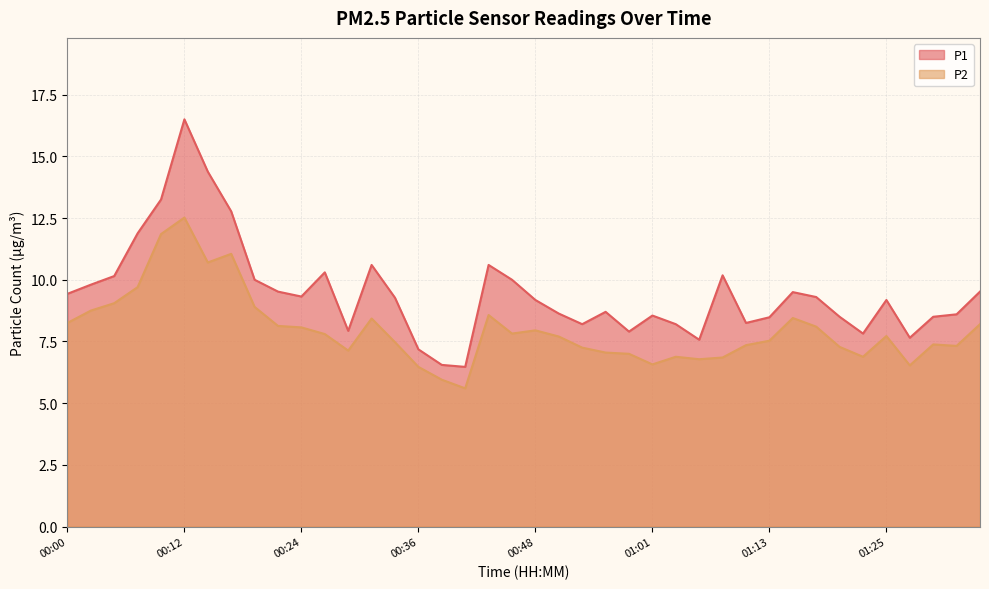

What is the value of the P1 point at the 19th from the left?

10.6